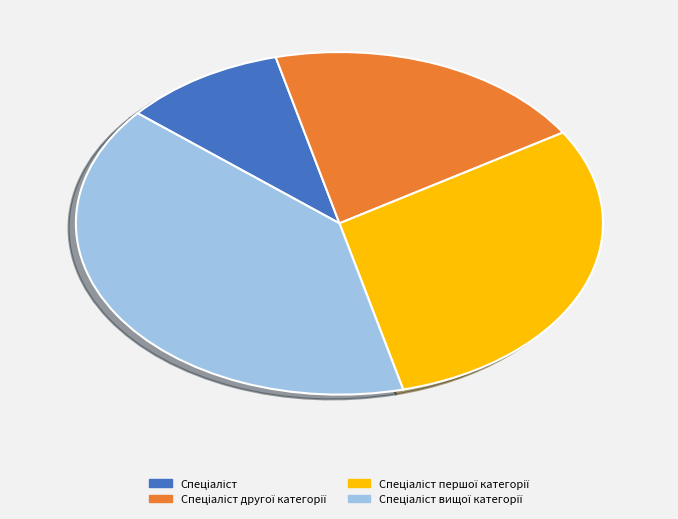

Is there a majority slice in this chart?

No